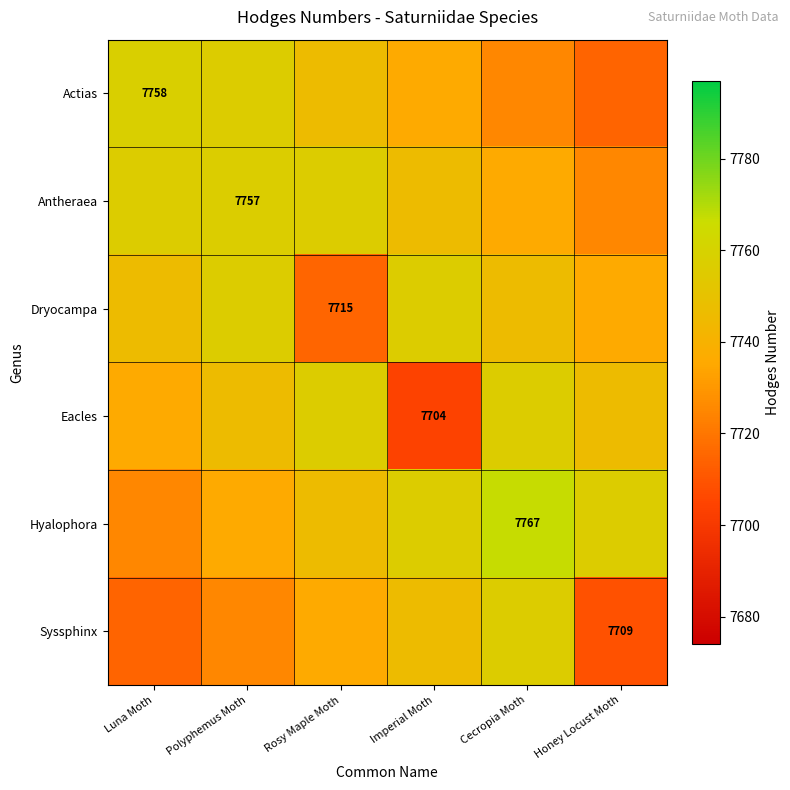

What is the difference between the Hyalophora values at Luna Moth and Cecropia Moth?

42.0